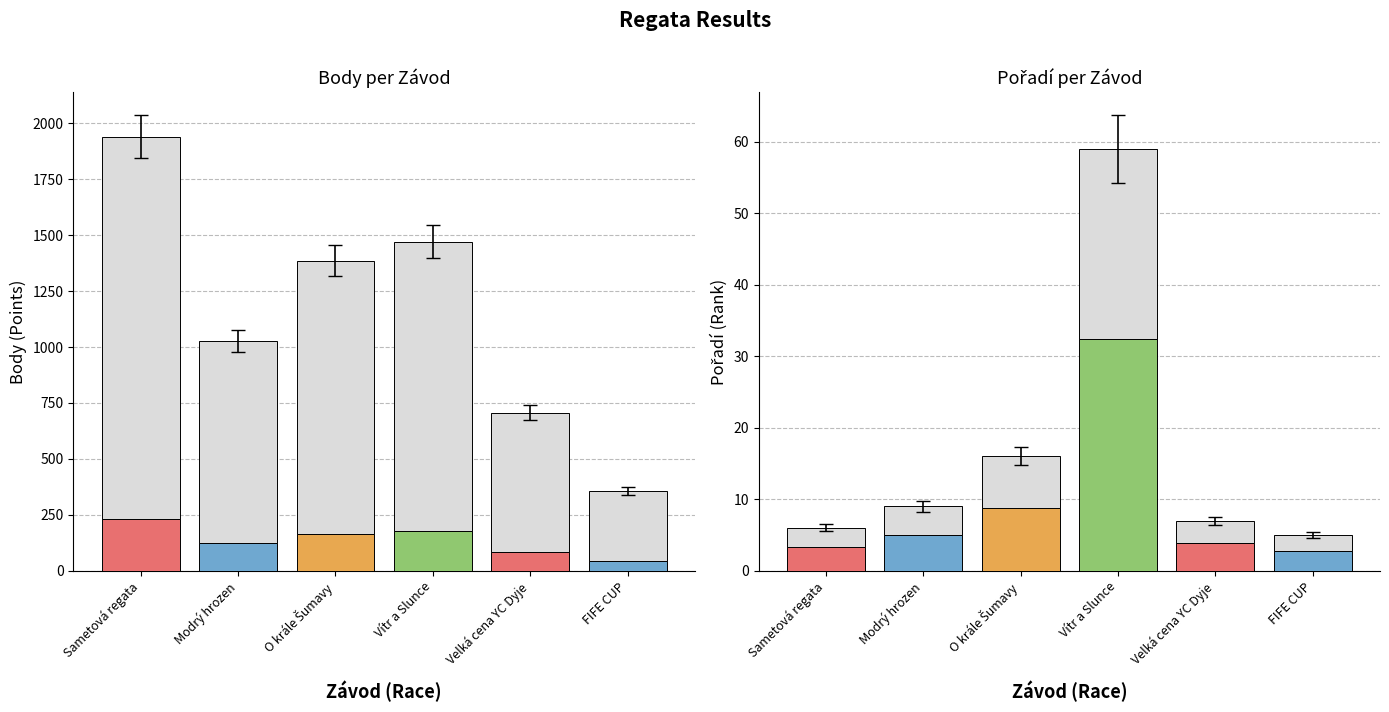

At which label does Body reach its peak?

Sametová regata